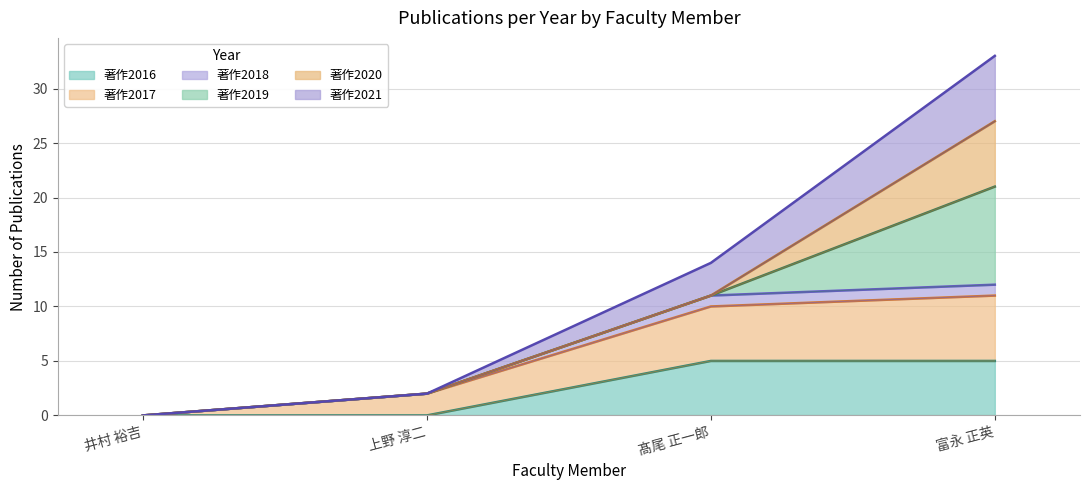

What are all the series names shown in the legend?

著作2016, 著作2017, 著作2018, 著作2019, 著作2020, 著作2021